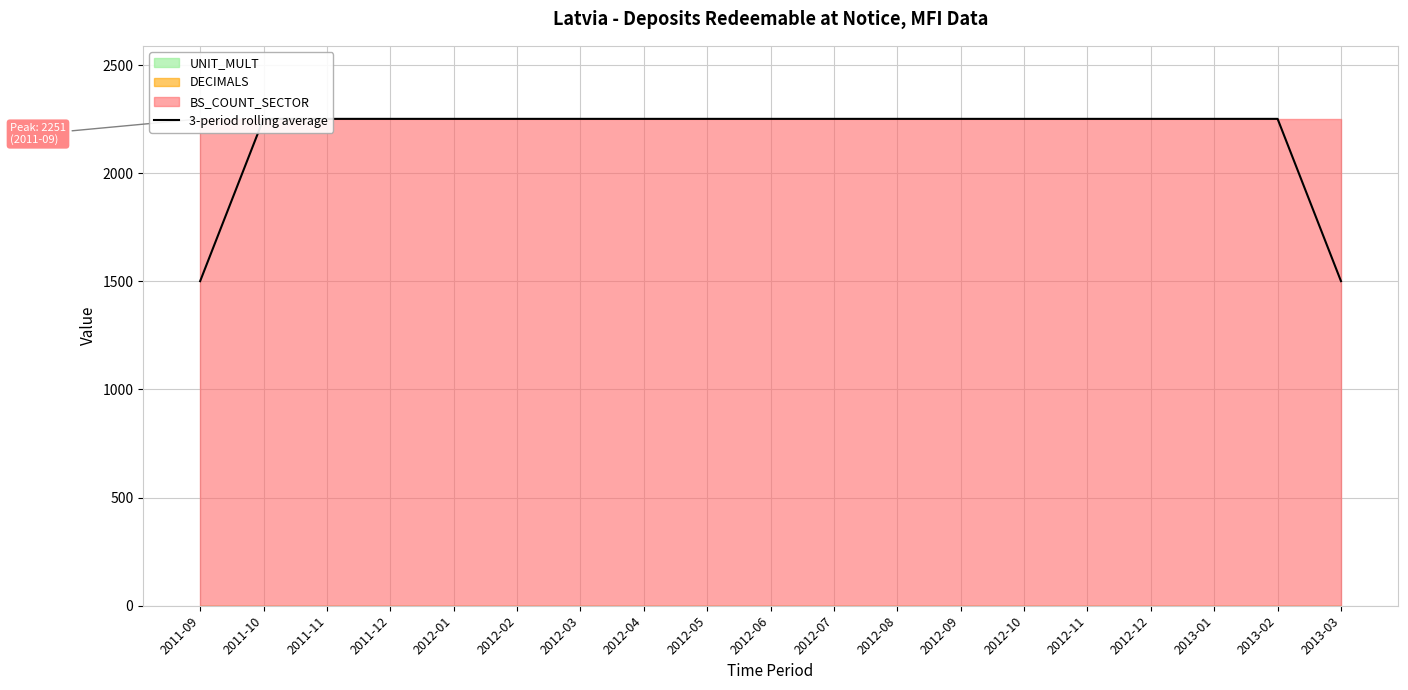

Rank the categories by value from highest to lowest.

2011-10, 2011-11, 2011-12, 2012-01, 2012-02, 2012-03, 2012-04, 2012-05, 2012-06, 2012-07, 2012-08, 2012-09, 2012-10, 2012-11, 2012-12, 2013-01, 2013-02, 2011-09, 2013-03